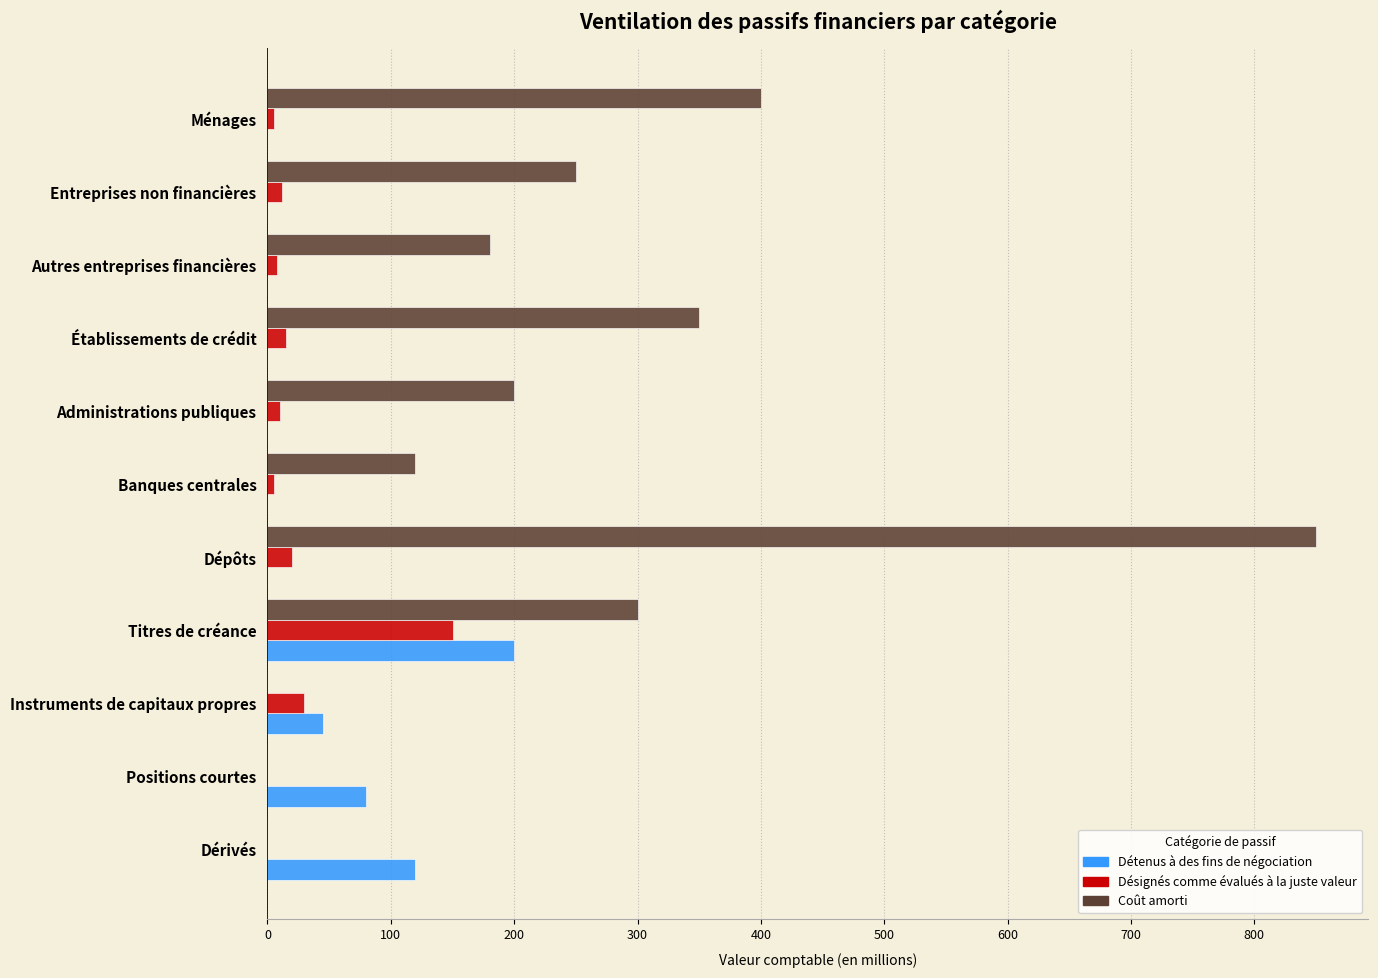

Which series has the largest total across all categories?

Coût amorti